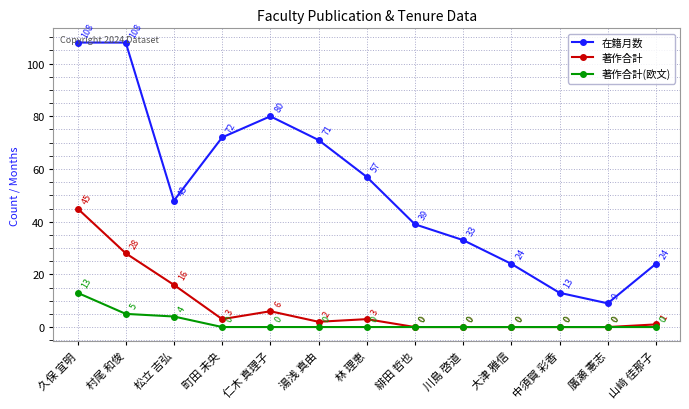

Does the chart have visible grid lines?

Yes